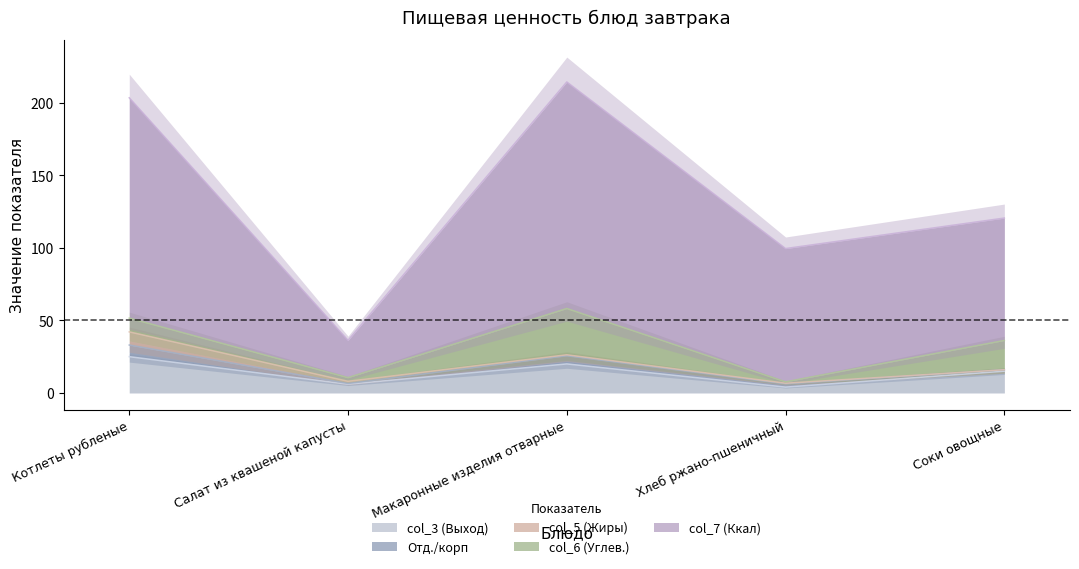

What is the difference between the maximum and minimum values in the col_3 (Выход) series?

21